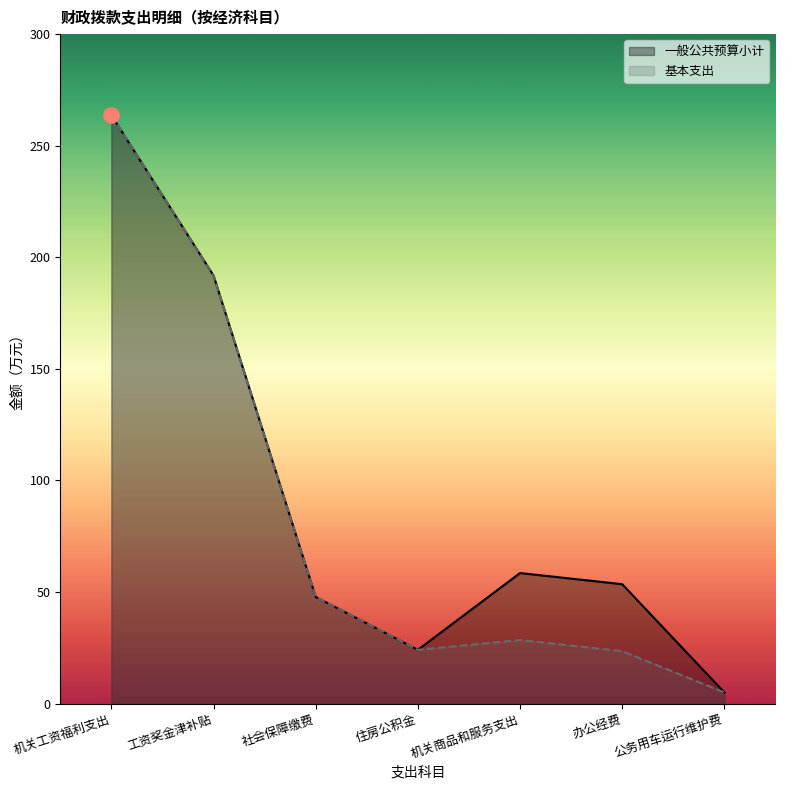

Which series has the largest total across all categories?

一般公共预算小计